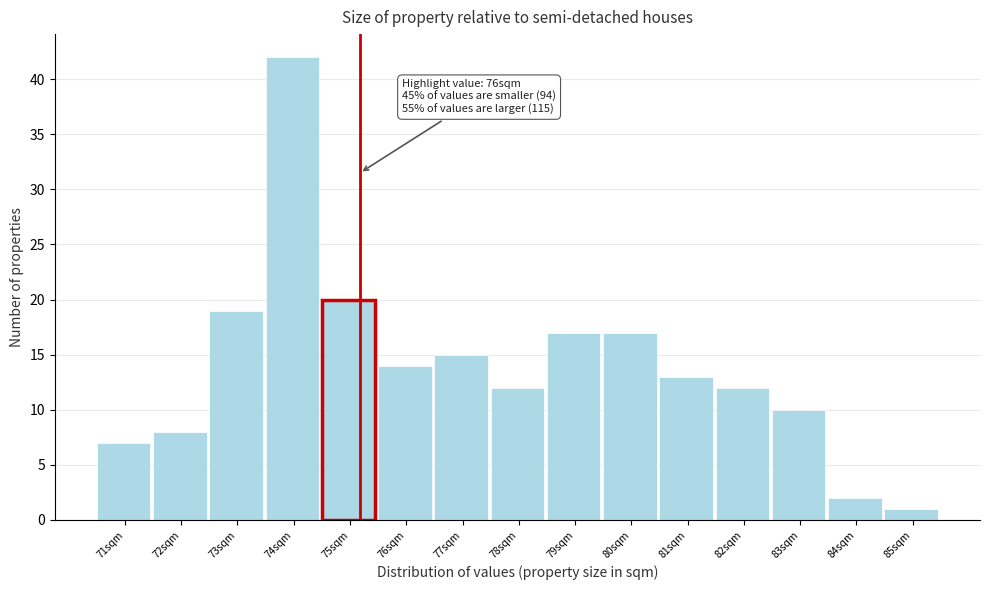

Reading left to right, what are all the values shown in this chart?

71sqm=7	72sqm=8	73sqm=19	74sqm=42	75sqm=20	76sqm=14	77sqm=15	78sqm=12	79sqm=17	80sqm=17	81sqm=13	82sqm=12	83sqm=10	84sqm=2	85sqm=1